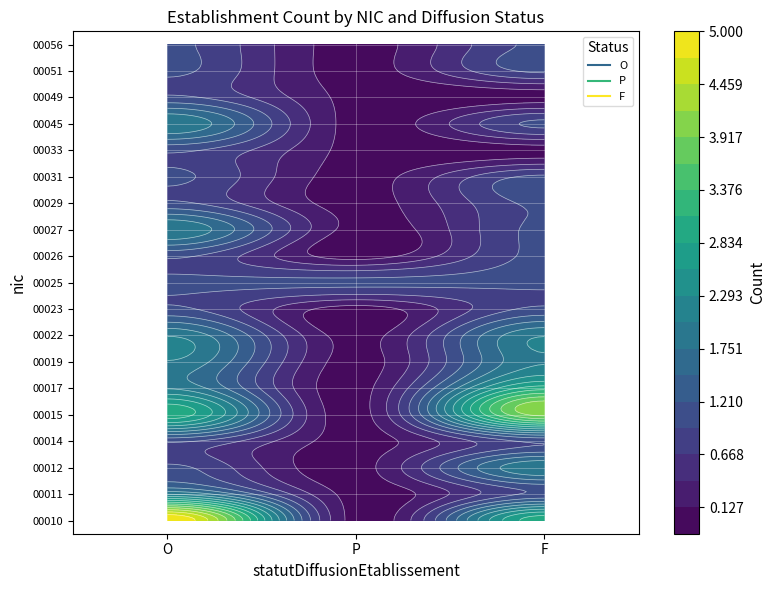

True or false: 00019 has a value of 1 at P.

False